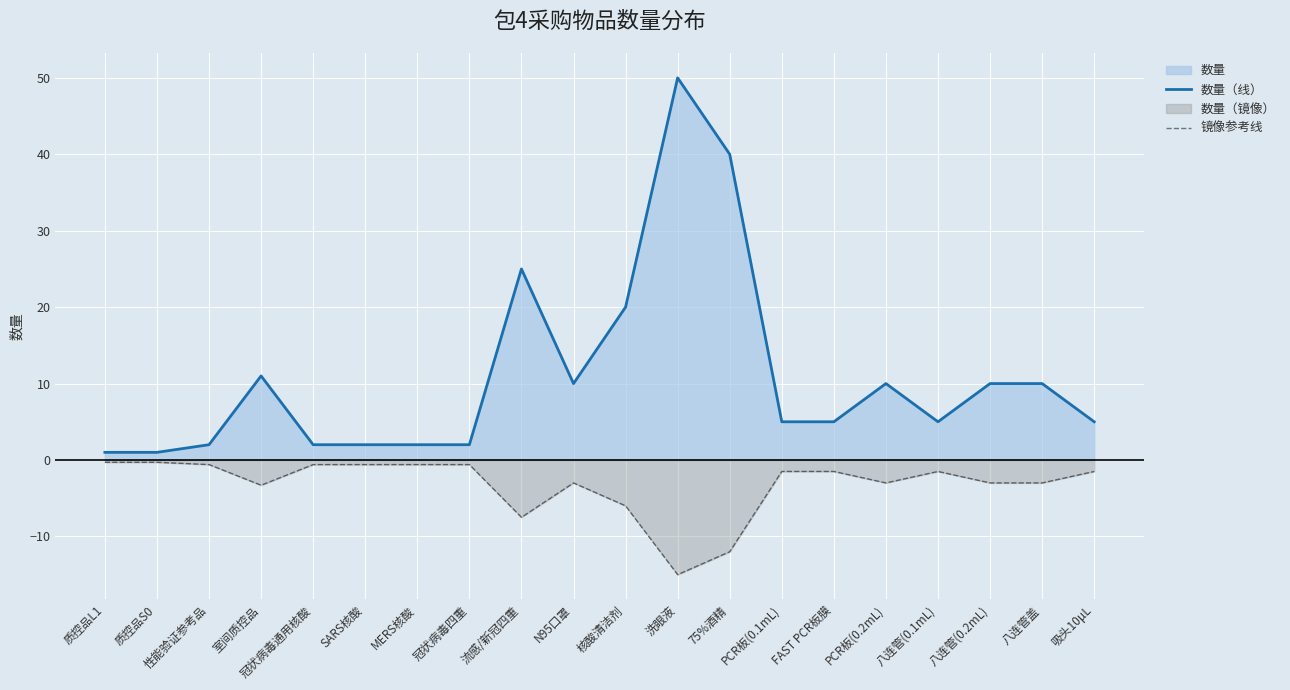

At PCR板(0.1mL), list the series in order from smallest to largest.

镜像参考线, 数量（线）